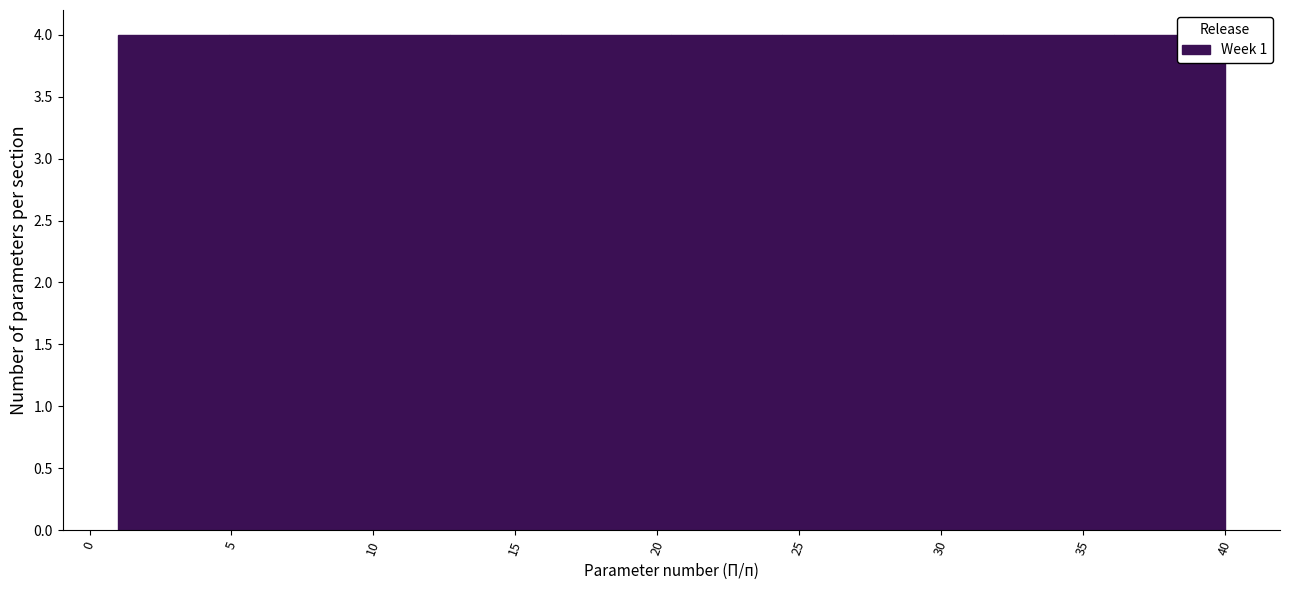

How tall is the bar that spans 32.2 to 36.1 on the x-axis? Neither the bar edges nor the heights are printed on the chart, so give them approximately, as read against the axes.

4